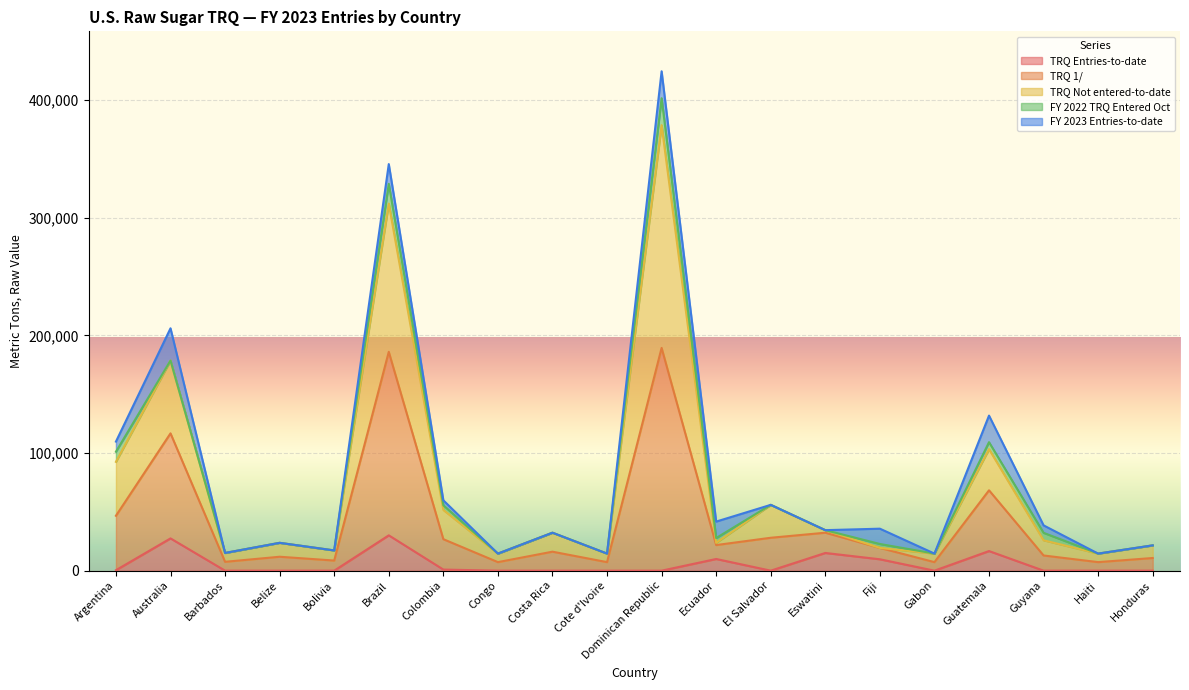

What is the maximum value for TRQ Entries-to-date?

30027